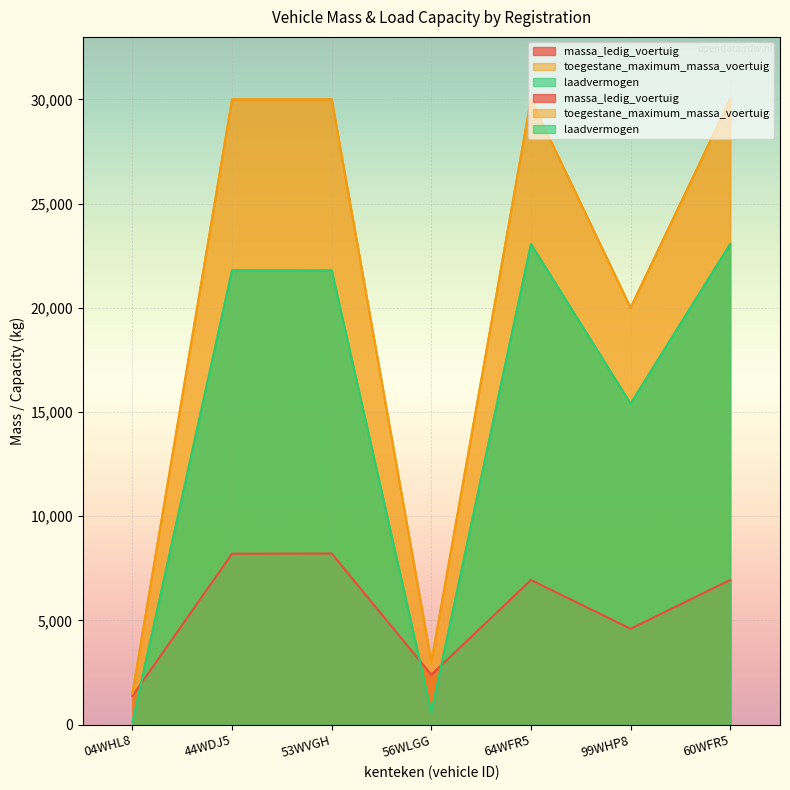

True or false: toegestane_maximum_massa_voertuig has a value of 3919 at 56WLGG.

False